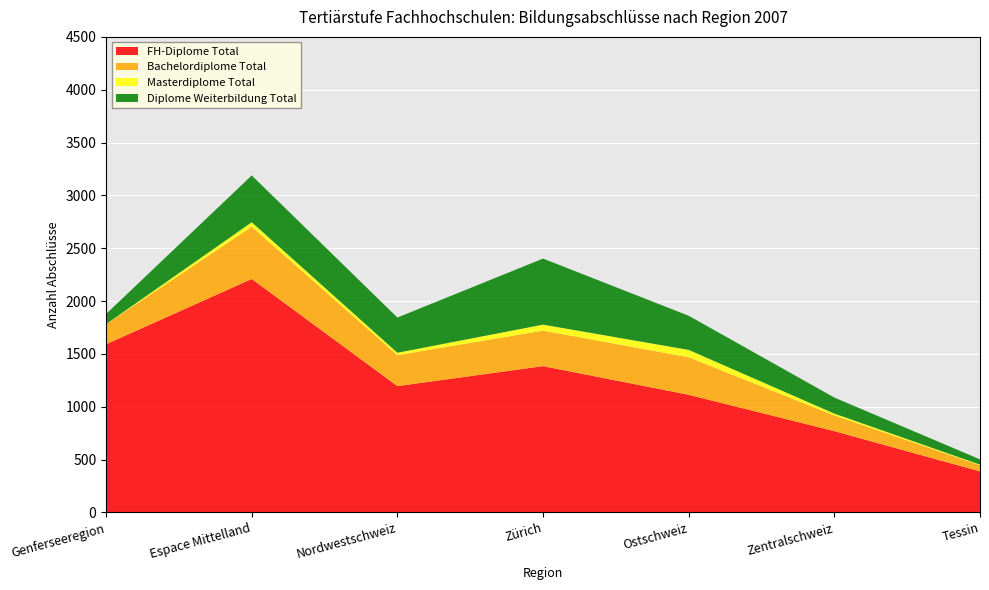

Which series has the largest total across all categories?

FH-Diplome Total